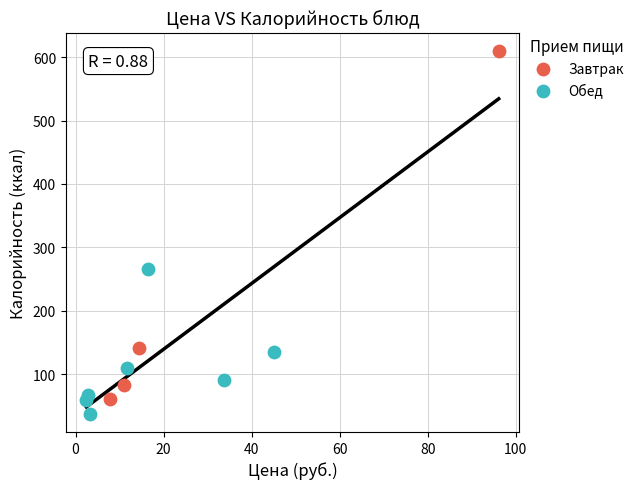

Which series reaches the minimum Y coordinate?

Обед